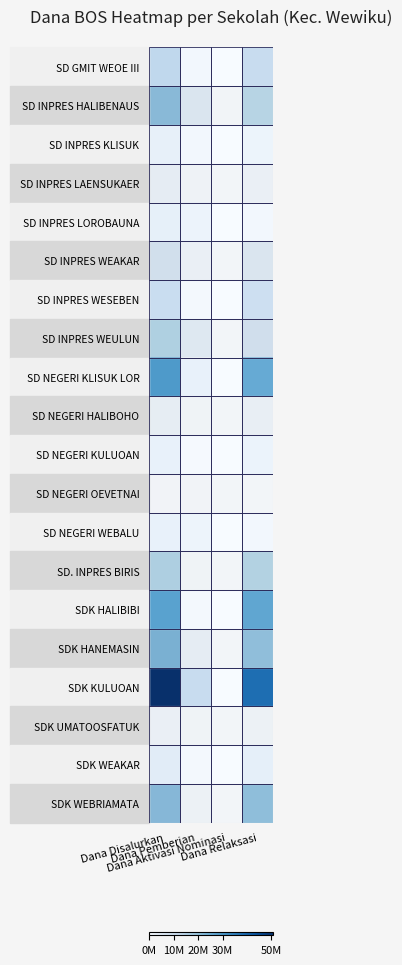

At which category is the sum across all series the highest?

Dana Disalurkan